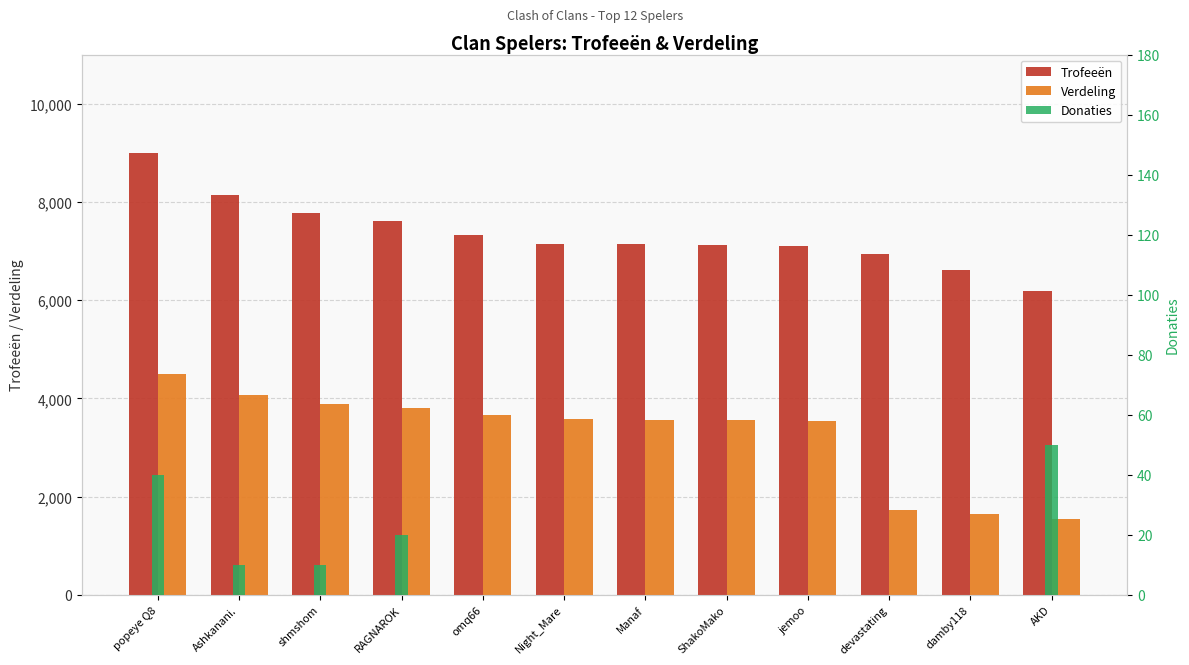

Rank the series by their average value, from lowest to highest.

Donaties, Verdeling, Trofeeën